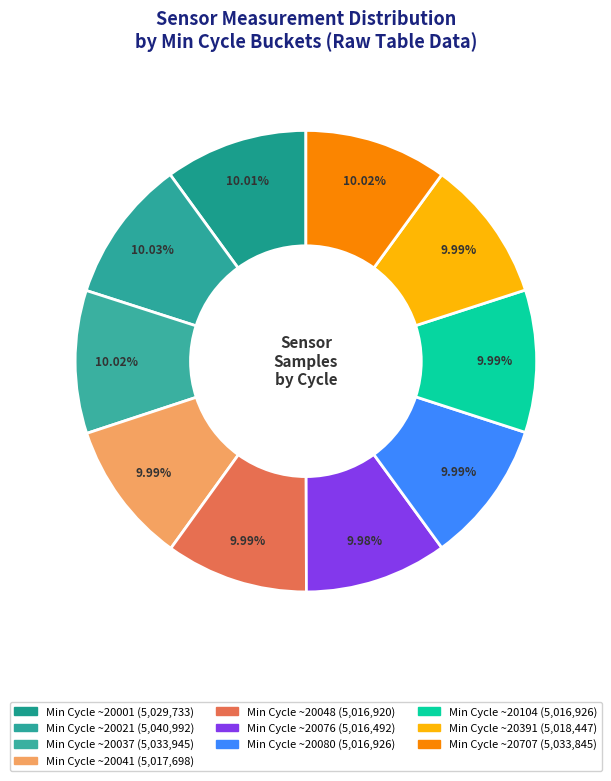

How many slices are in this pie chart?

10